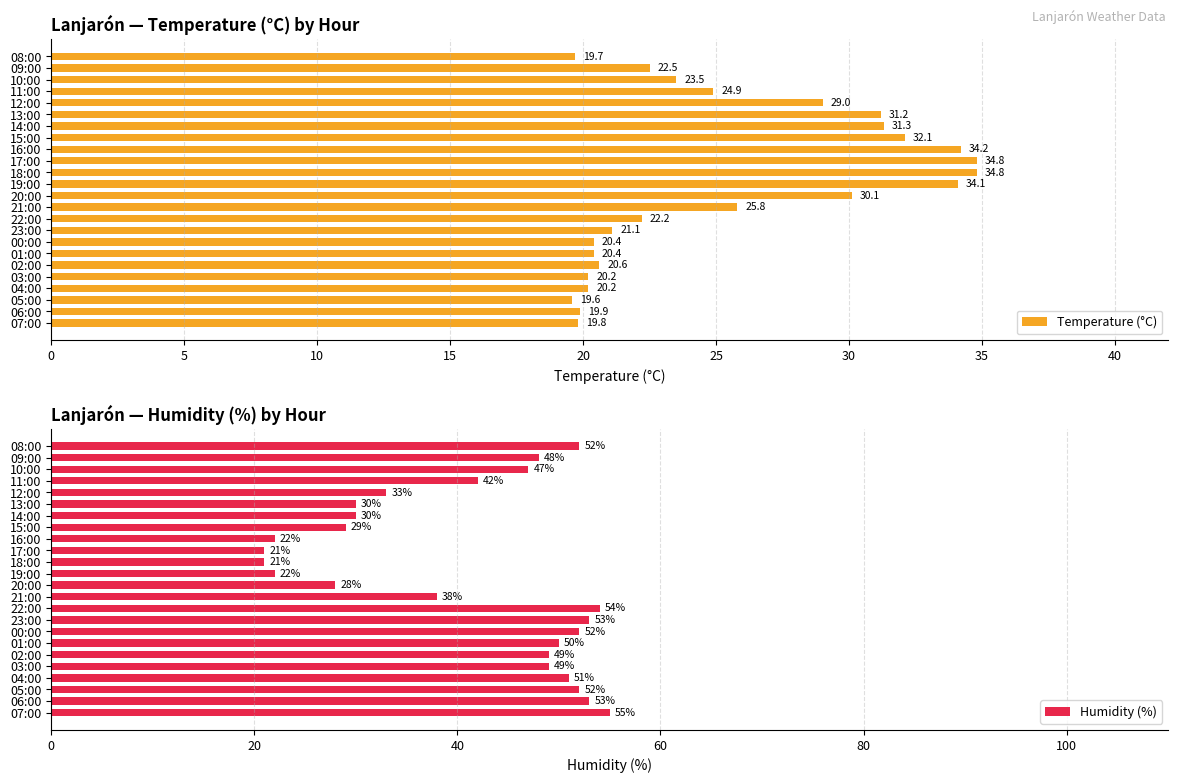

How many bars are there in total?

48